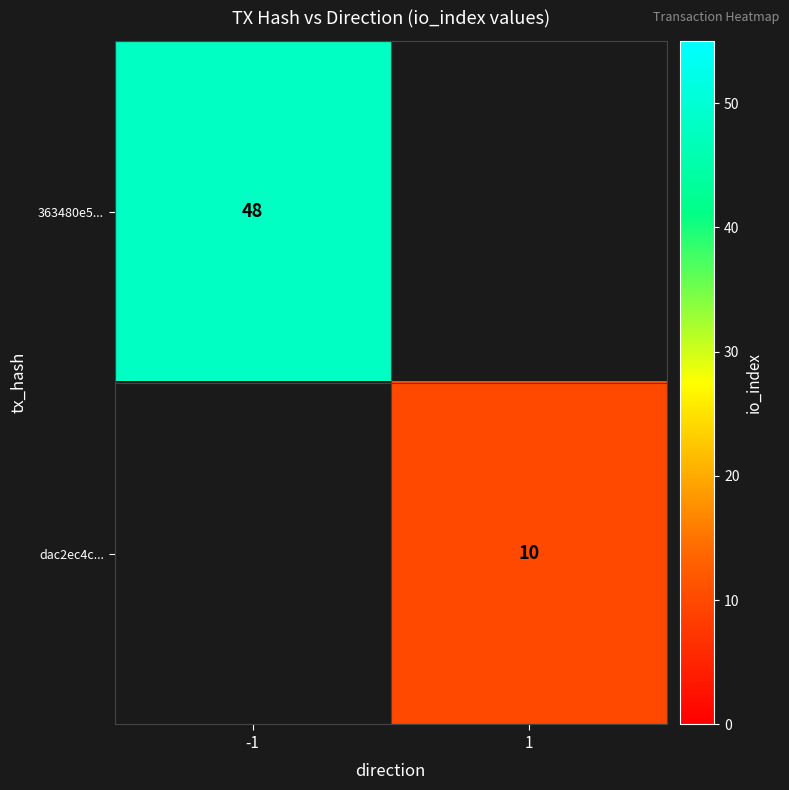

The value of 363480e5... at -1 is 78.7. True or false?

False